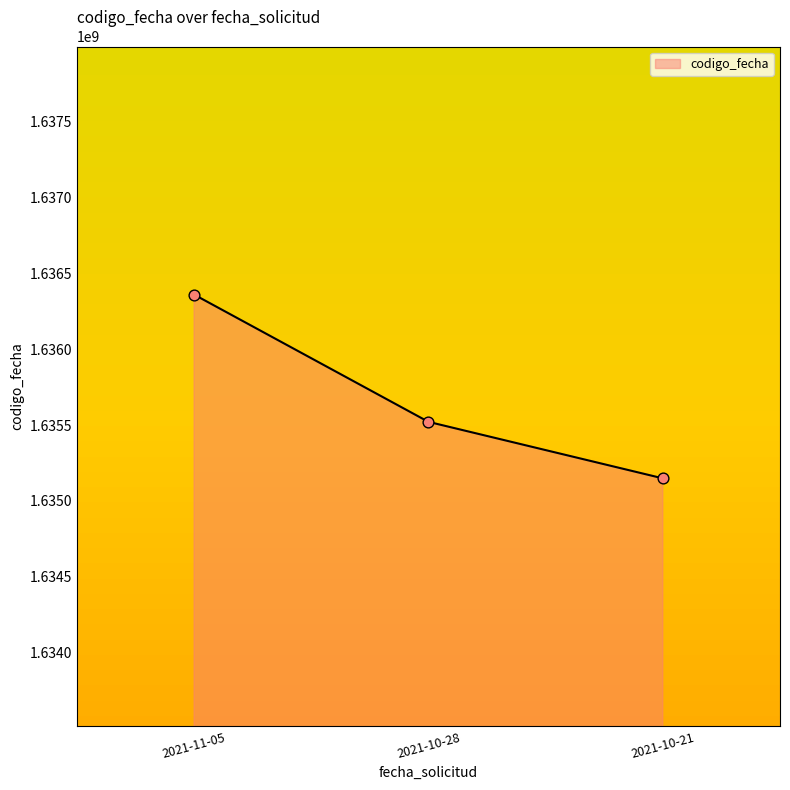

What is the change in value from 2021-11-05 to 2021-10-21?

-1211997